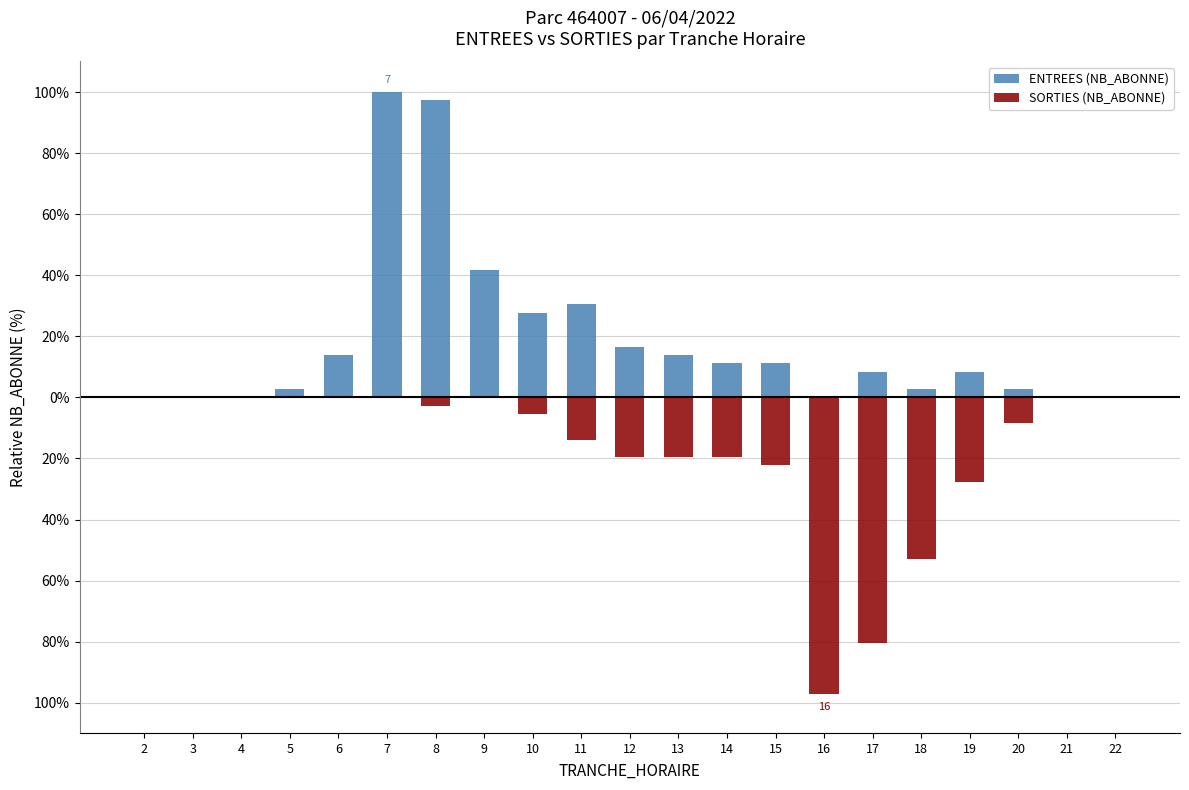

What is the value of the ENTREES (NB_ABONNE) bar at the 11th from the left?

16.7